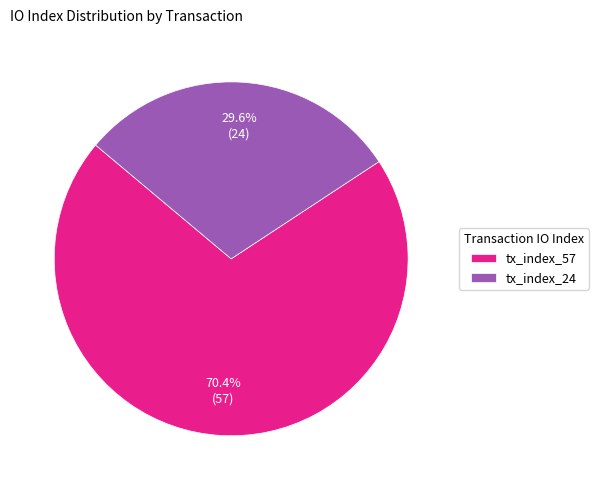

True or false: tx_index_24 accounts for 30% of the total.

True